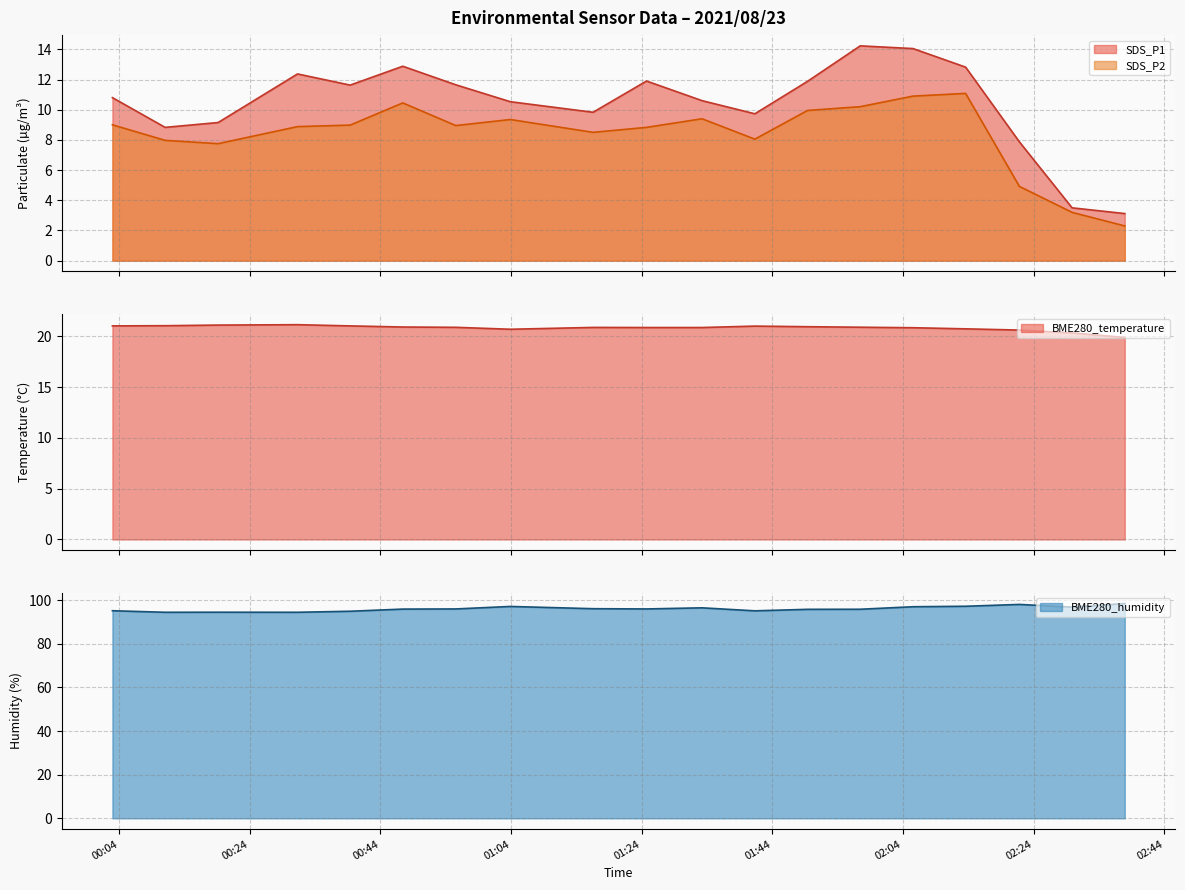

Is it true that SDS_P2 equals 3.4 at 01:16?

False